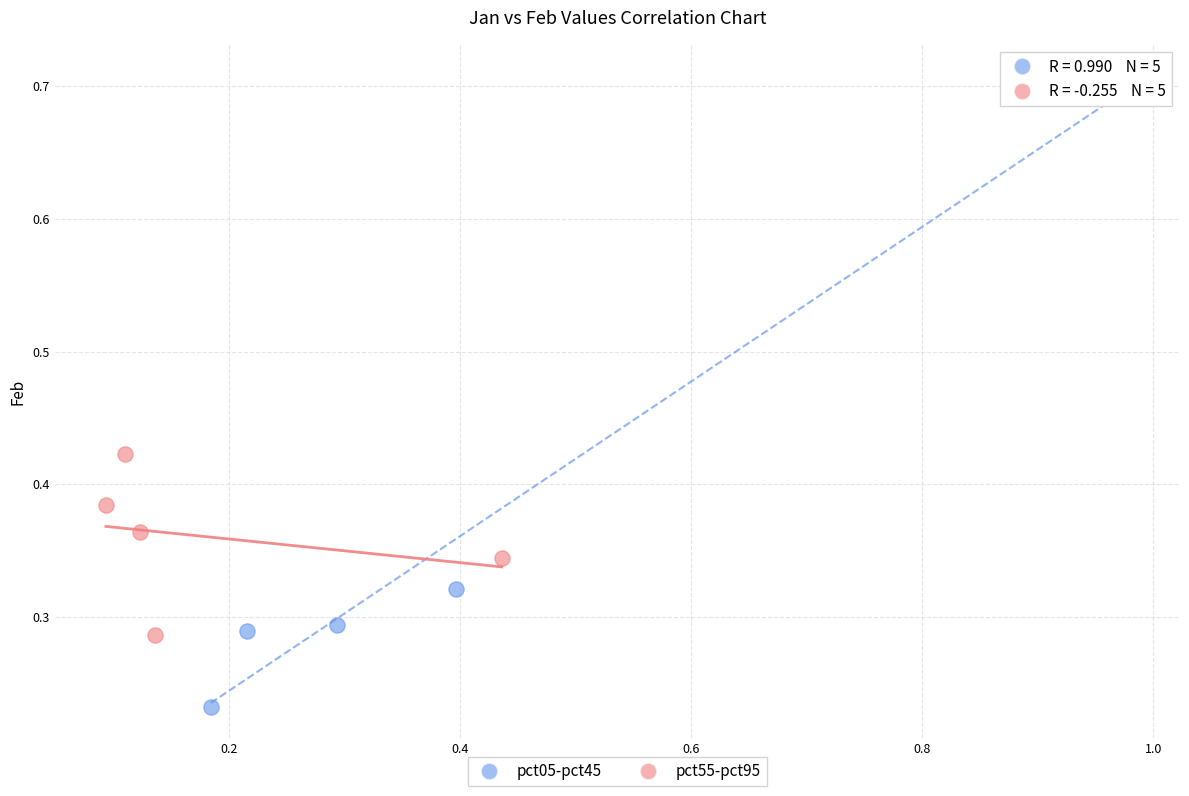

Which series has the widest spread of Y values?

pct05-pct45